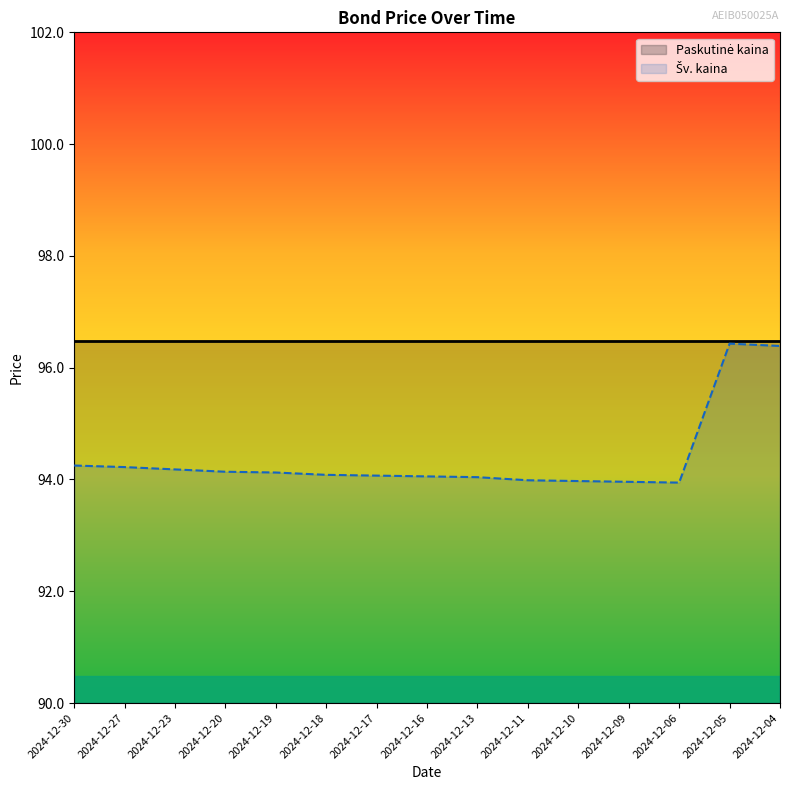

True or false: the data shows 39.6 at 2024-12-05.

False